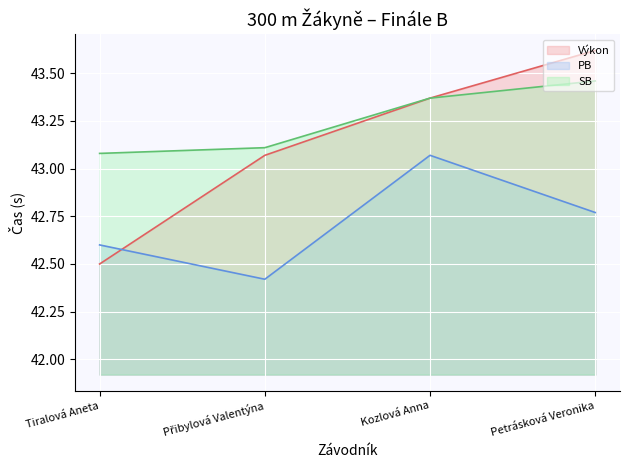

Reading right to left, transcribe all the data shown in this chart.

Výkon line: Petrásková Veronika=43.6	Kozlová Anna=43.4	Přibylová Valentýna=43.1	Tiralová Aneta=42.5
PB line: Petrásková Veronika=42.8	Kozlová Anna=43.1	Přibylová Valentýna=42.4	Tiralová Aneta=42.6
SB line: Petrásková Veronika=43.5	Kozlová Anna=43.4	Přibylová Valentýna=43.1	Tiralová Aneta=43.1